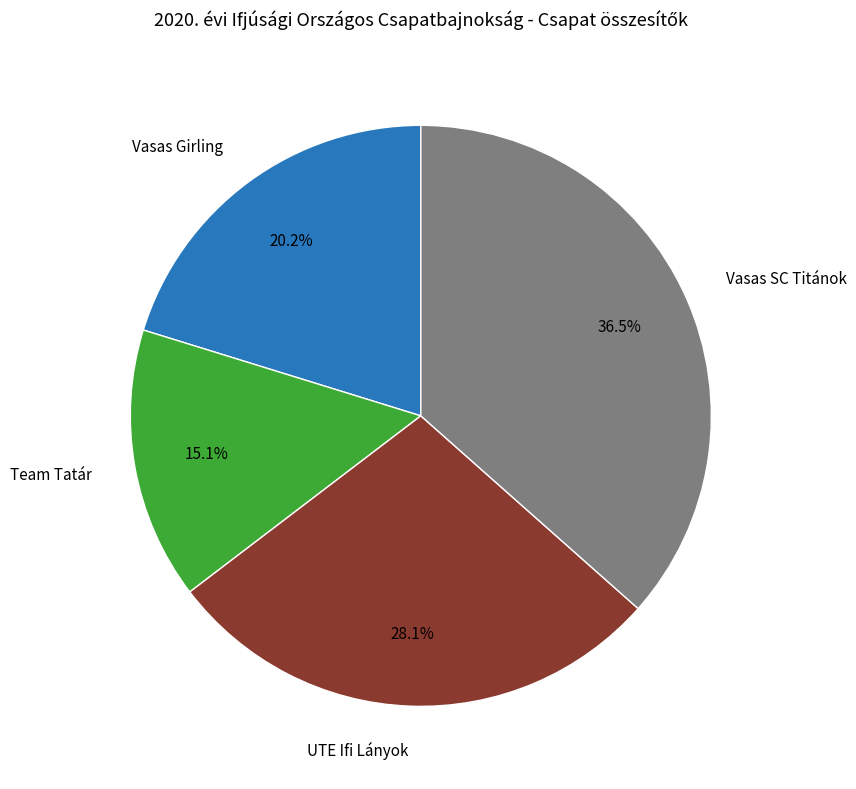

Does any single category account for the majority?

No